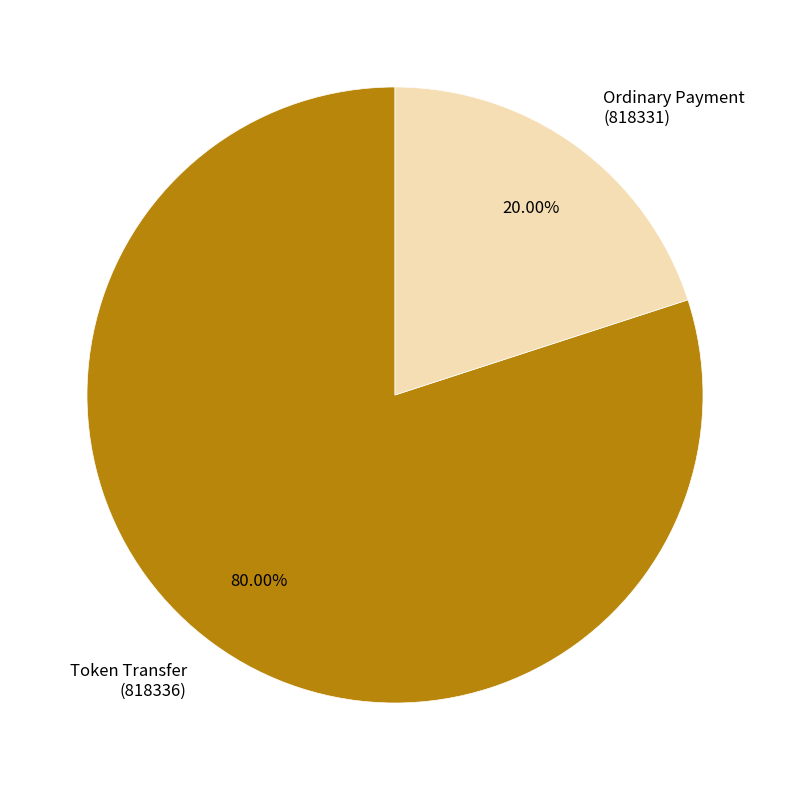

Is there a majority slice in this chart?

Yes